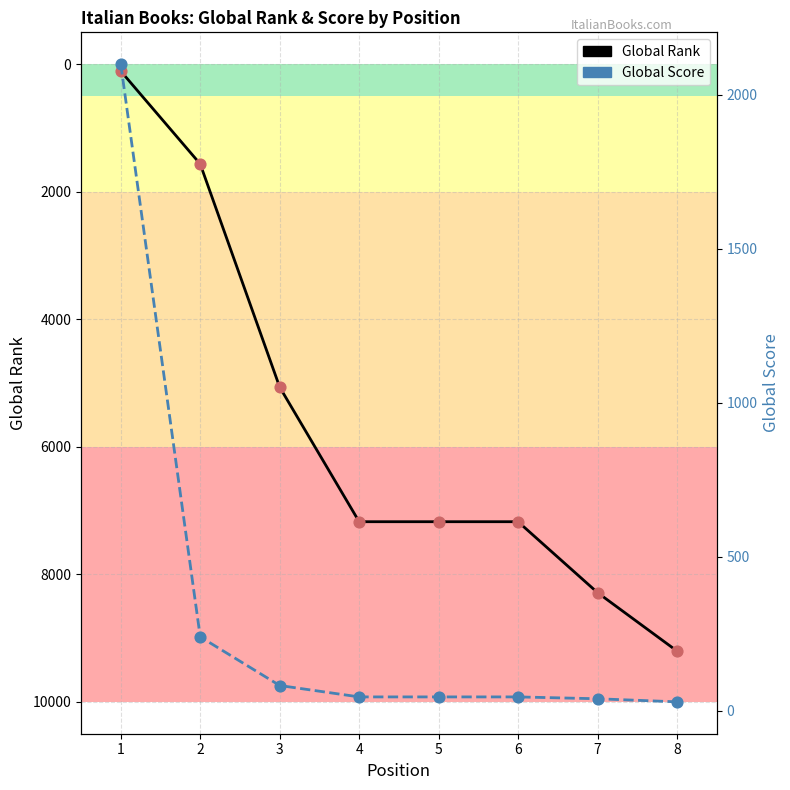

Which series contains the lowest Y value?

Global Score